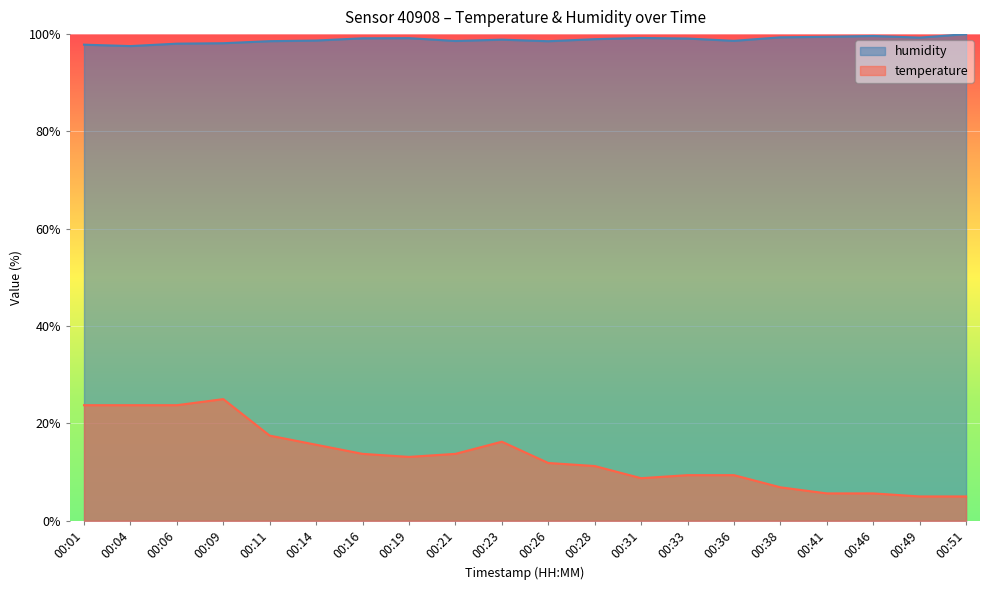

What is the sum of the humidity values at 00:04 and 00:38?

196.9